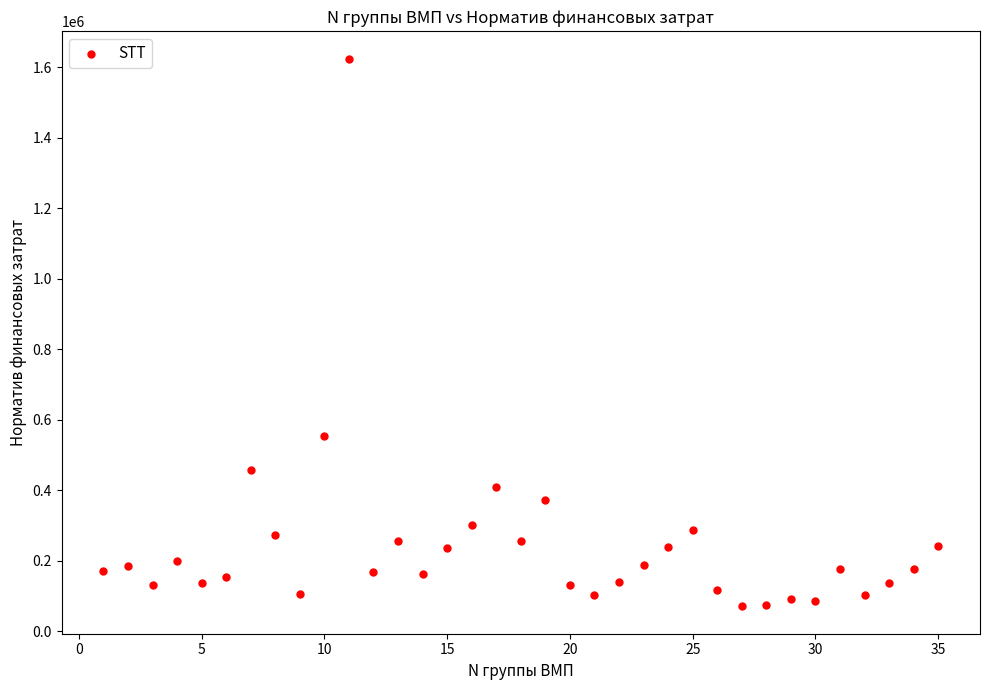

What Y value in the scatter plot is closest to 847303?

554139